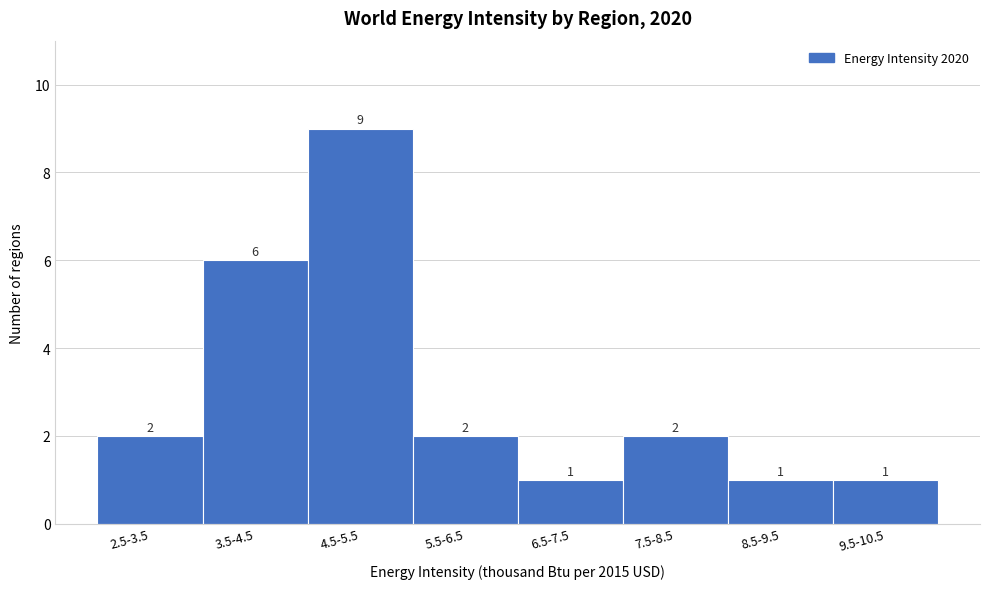

Reading left to right, what are all the values shown in this chart?

2.5-3.5=2	3.5-4.5=6	4.5-5.5=9	5.5-6.5=2	6.5-7.5=1	7.5-8.5=2	8.5-9.5=1	9.5-10.5=1